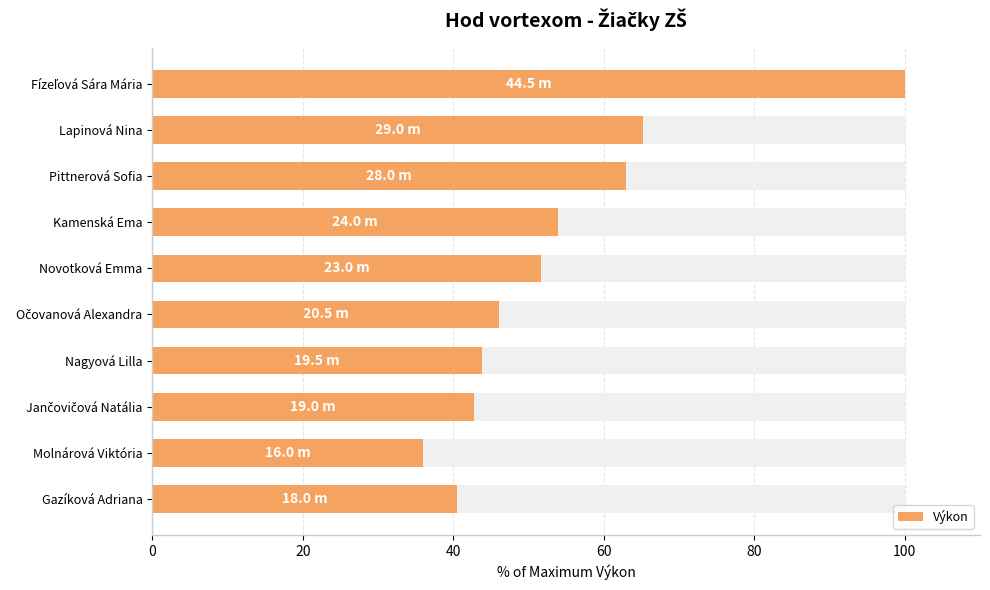

Reading left to right, transcribe all the data shown in this chart.

100.0	65.2	62.9	53.9	51.7	46.1	43.8	42.7	36.0	40.4